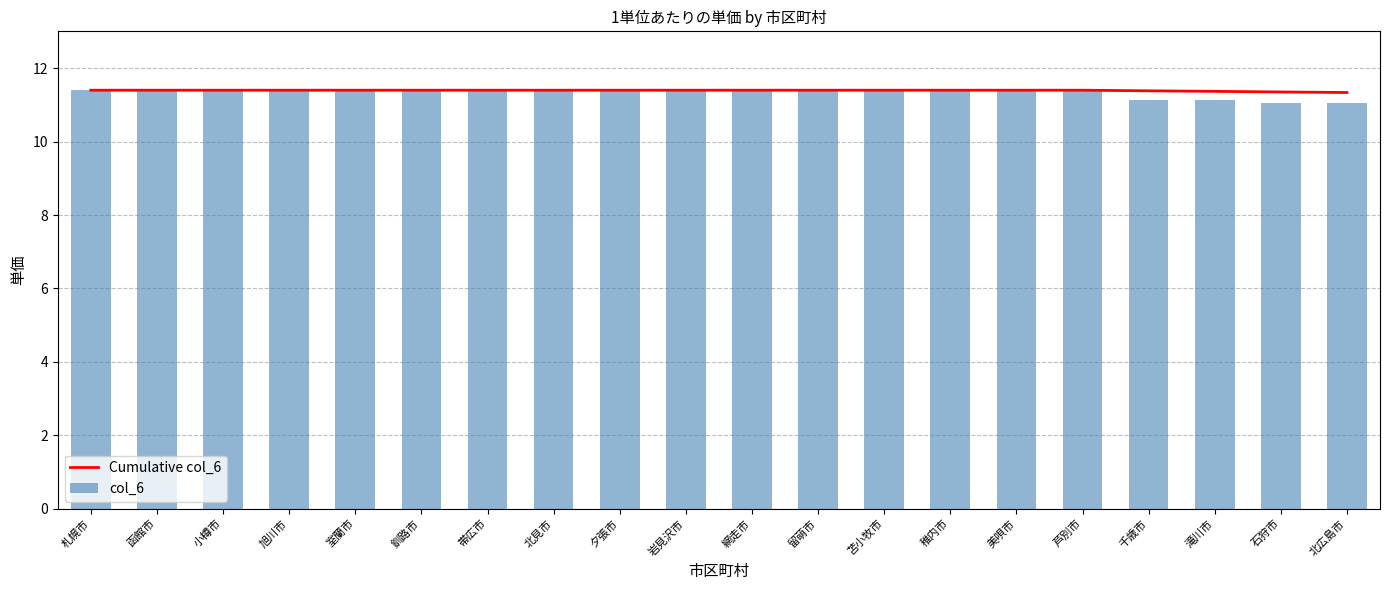

The value of col_6 at 稚内市 is 11.4. True or false?

True